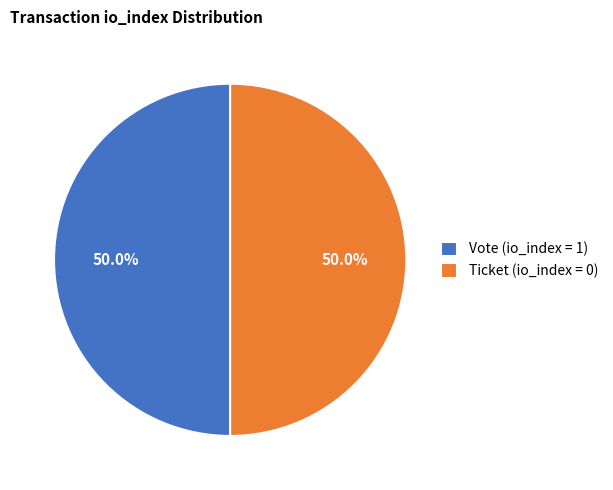

What portion of the pie excludes Ticket (io_index = 0)?

50.0%